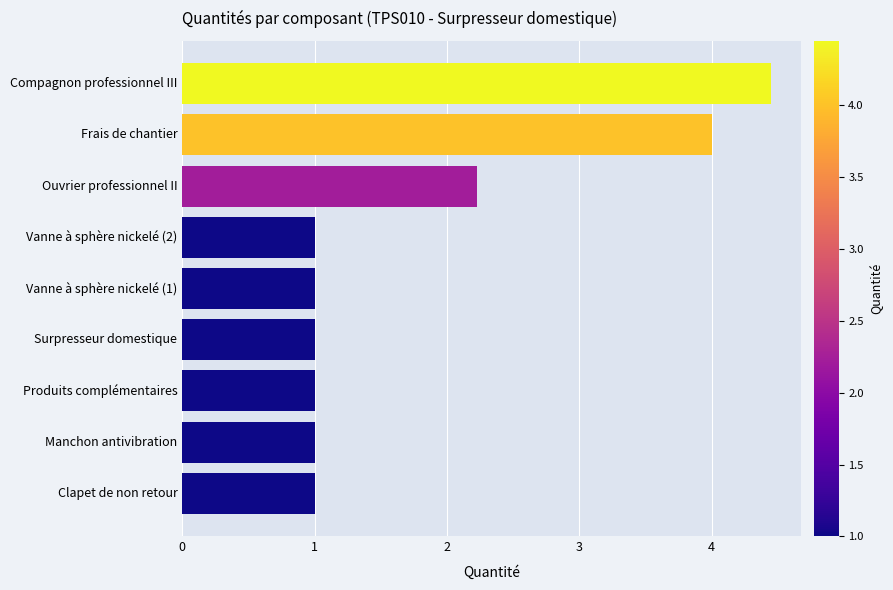

Does the chart contain any negative values?

No